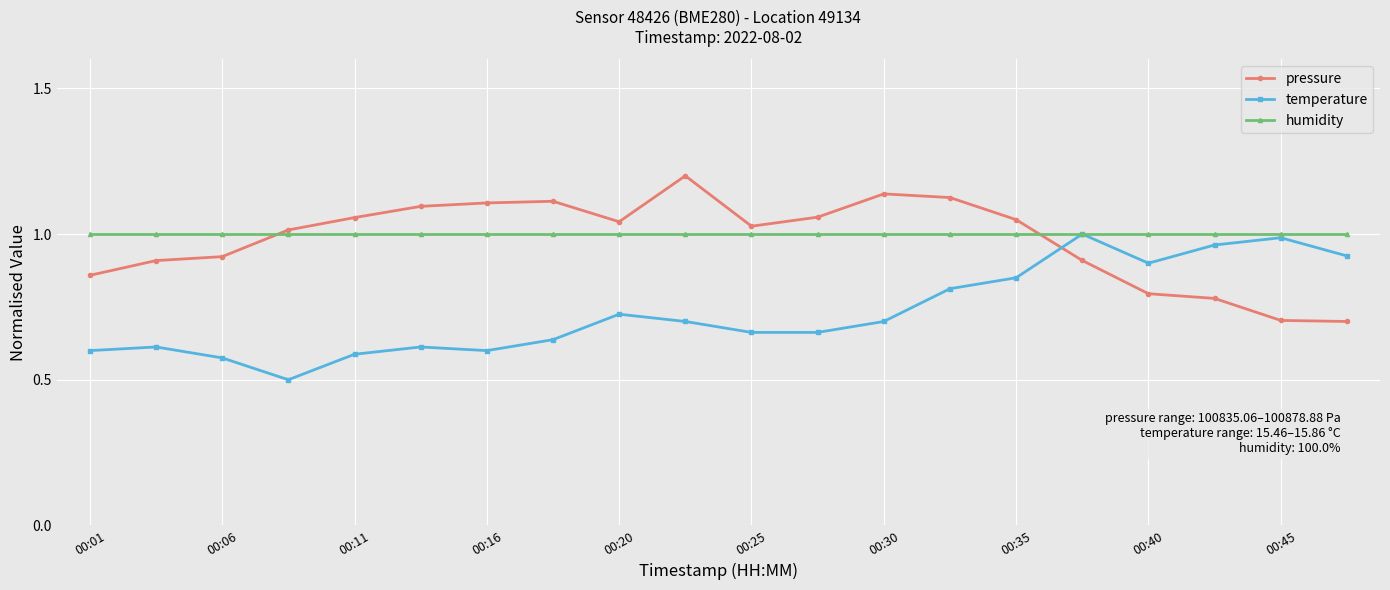

What is the minimum value shown in the chart?

0.5